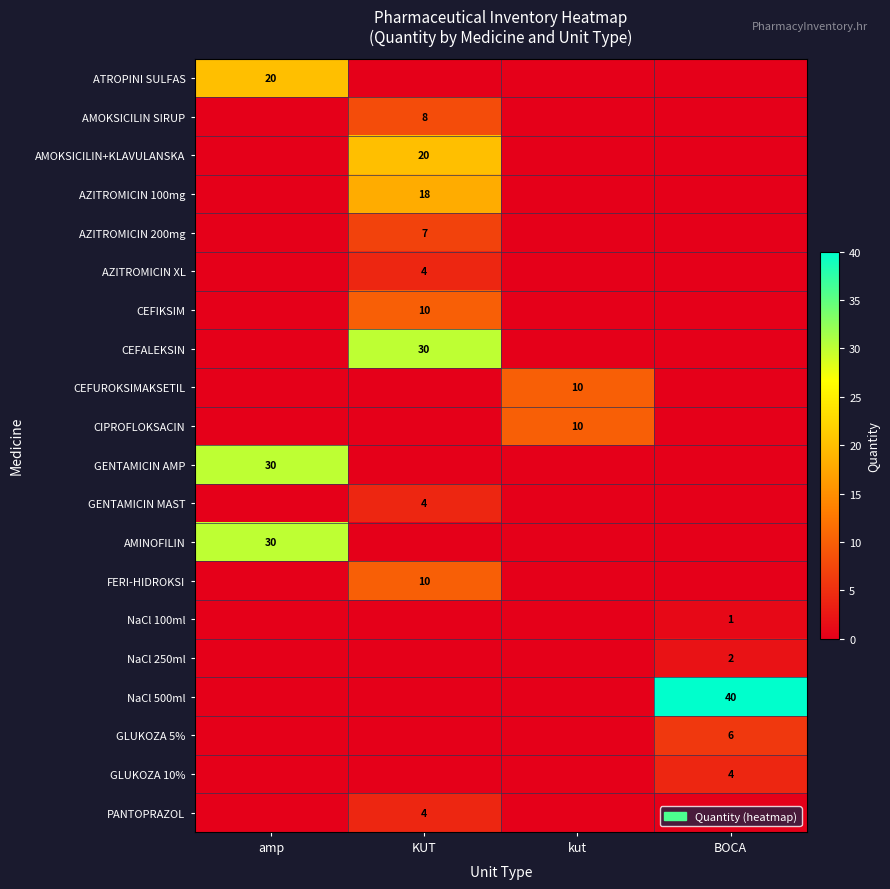

Is it true that GLUKOZA 5% equals 2 at BOCA?

False